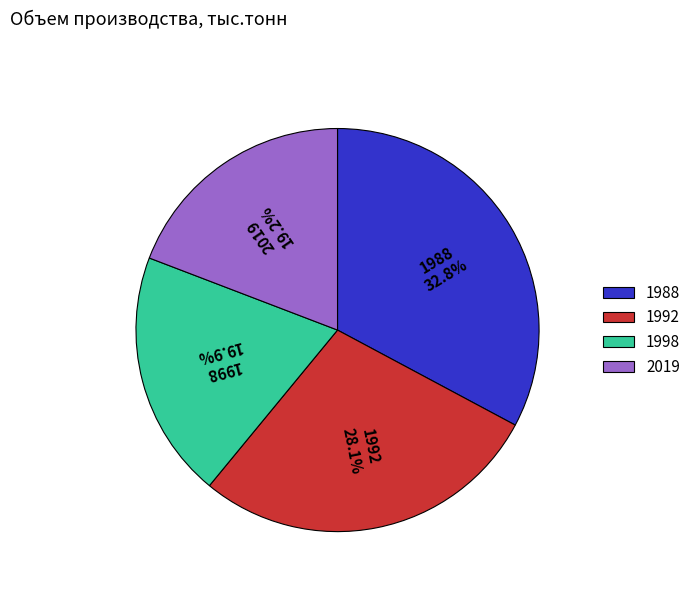

Between 1998 and 2019, which is larger?

1998